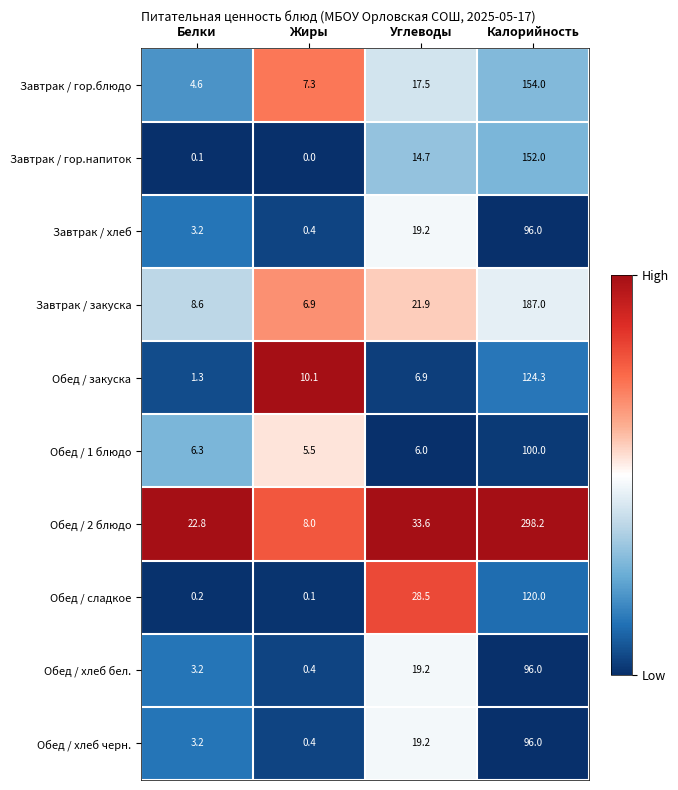

Rank the categories by Обед / сладкое value from highest to lowest.

Калорийность, Углеводы, Белки, Жиры